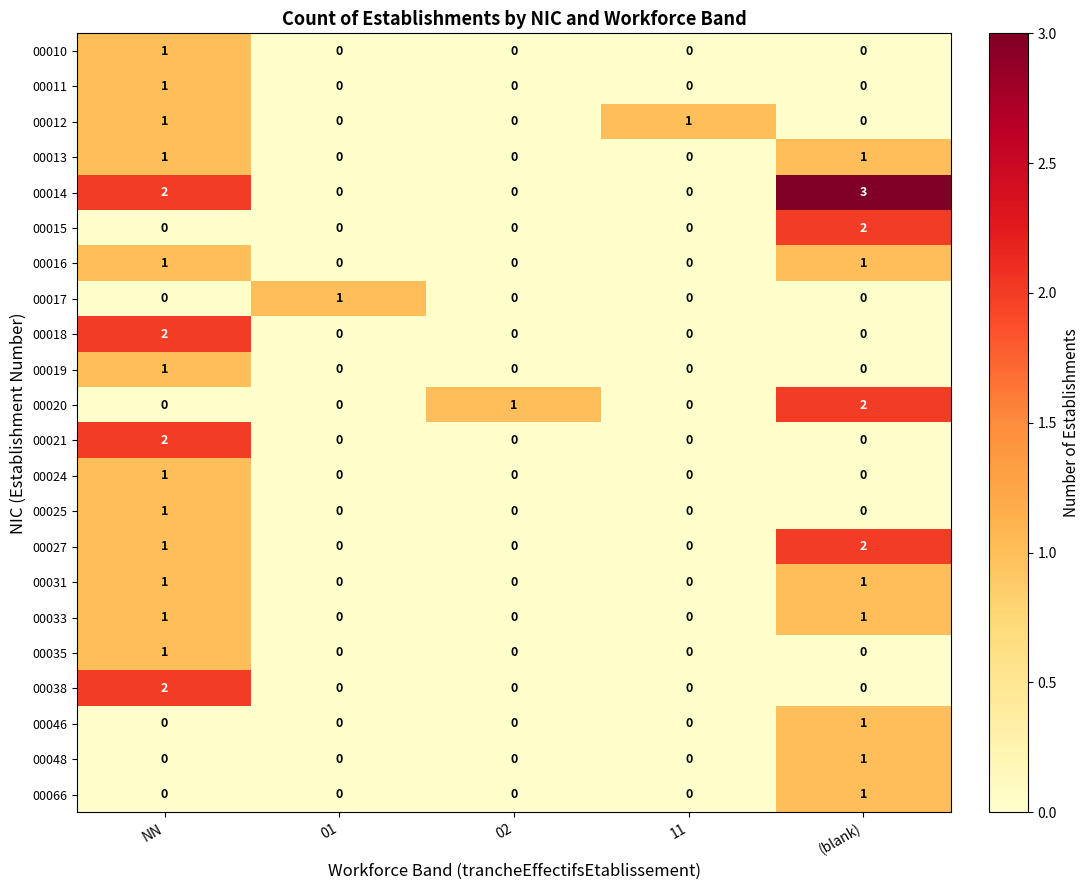

What is the total value across all series at (blank)?

16